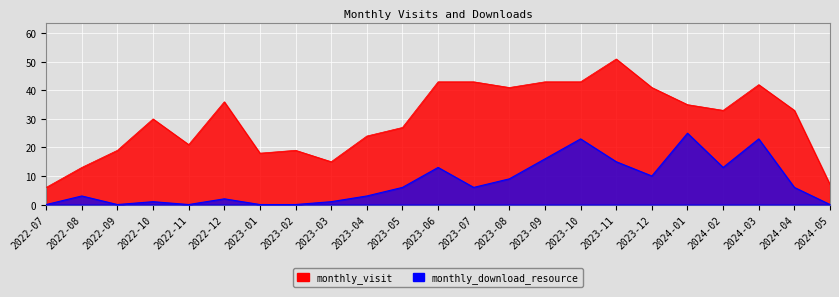

At which category does monthly_download_resource reach its first local peak?

2022-08